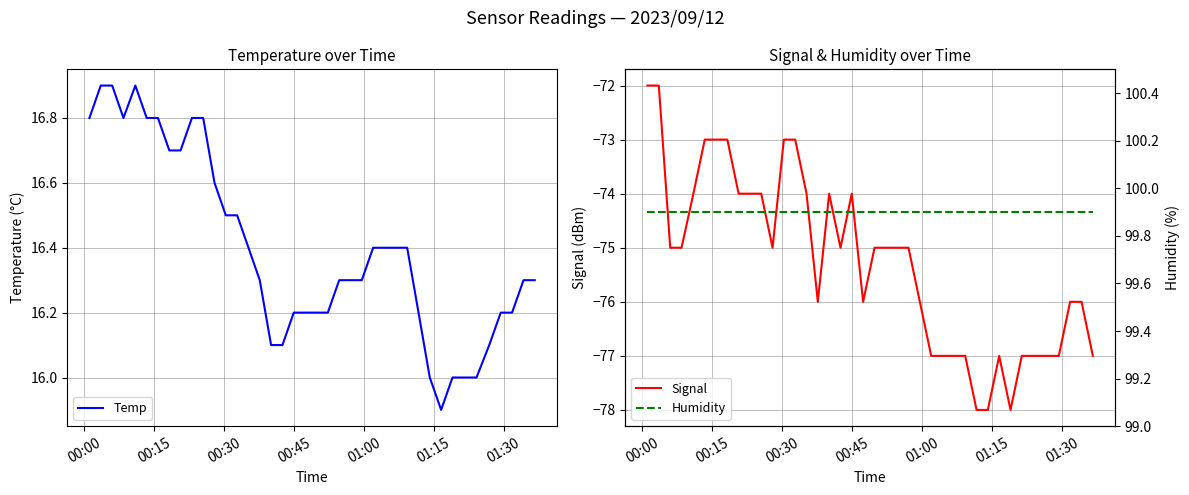

What is the highest value of the Temp series?

16.9